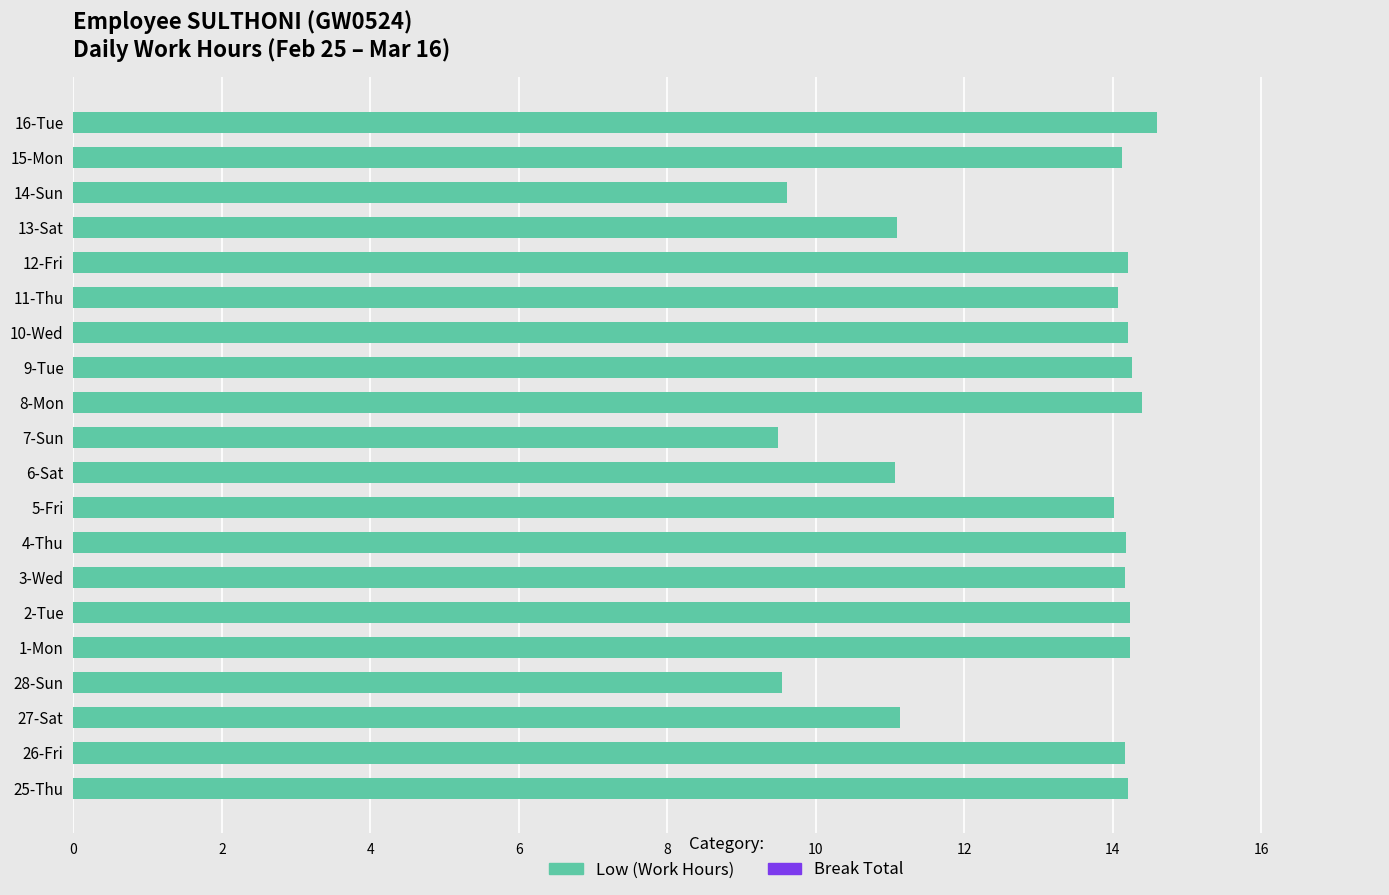

What is the change in value from 9-Tue to 13-Sat?

-3.2